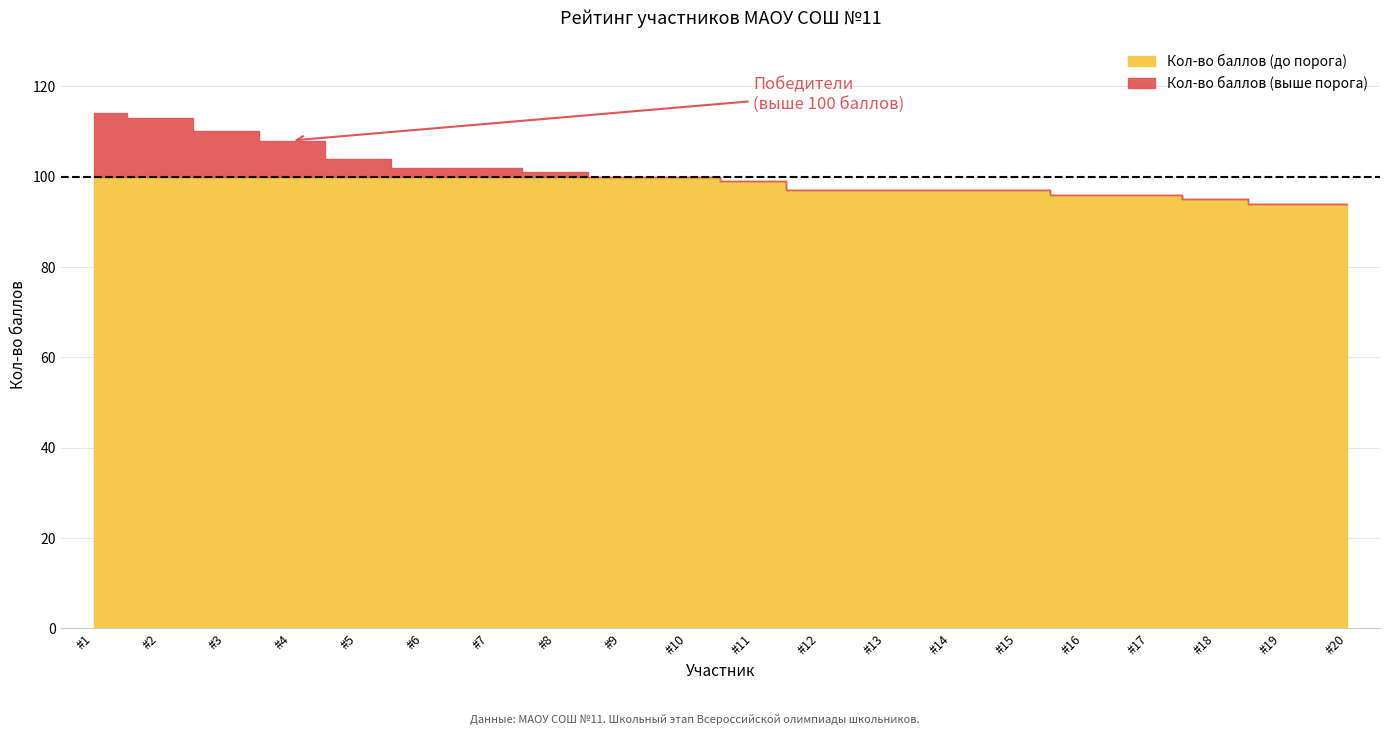

Which series has the largest total across all categories?

Кол-во баллов